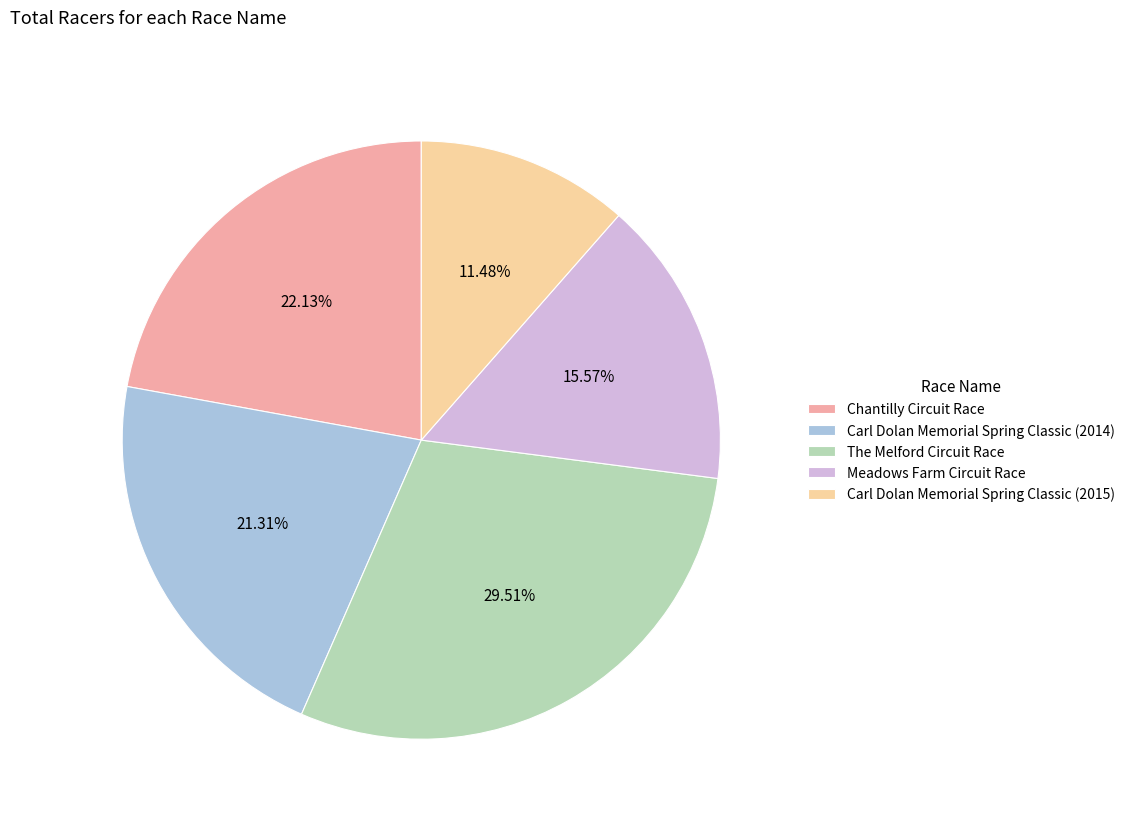

To the nearest percent, what is the combined percentage of Carl Dolan Memorial Spring Classic (2015) and Meadows Farm Circuit Race?

27%